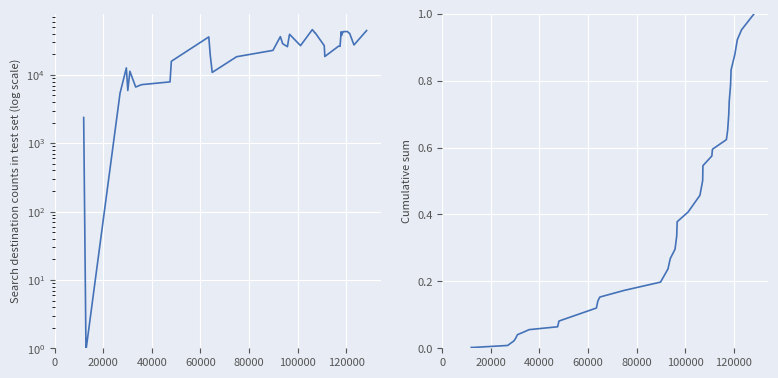

True or false: Total Retirement & Health Contribution and Cumulative sum cross at least once.

False